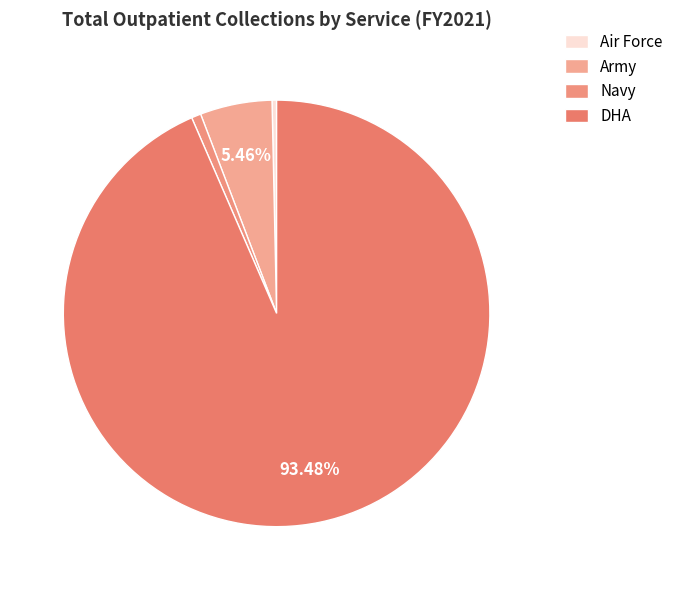

Is it true that DHA is 93% of the pie?

True